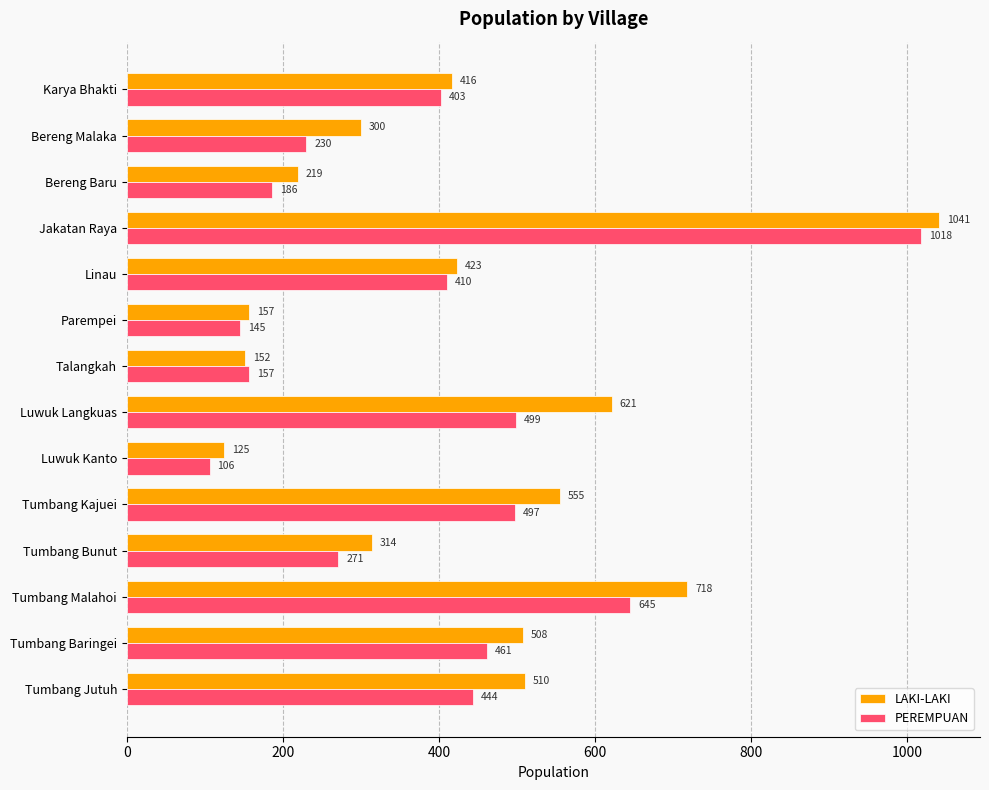

Which series has the largest range (max minus min)?

LAKI-LAKI